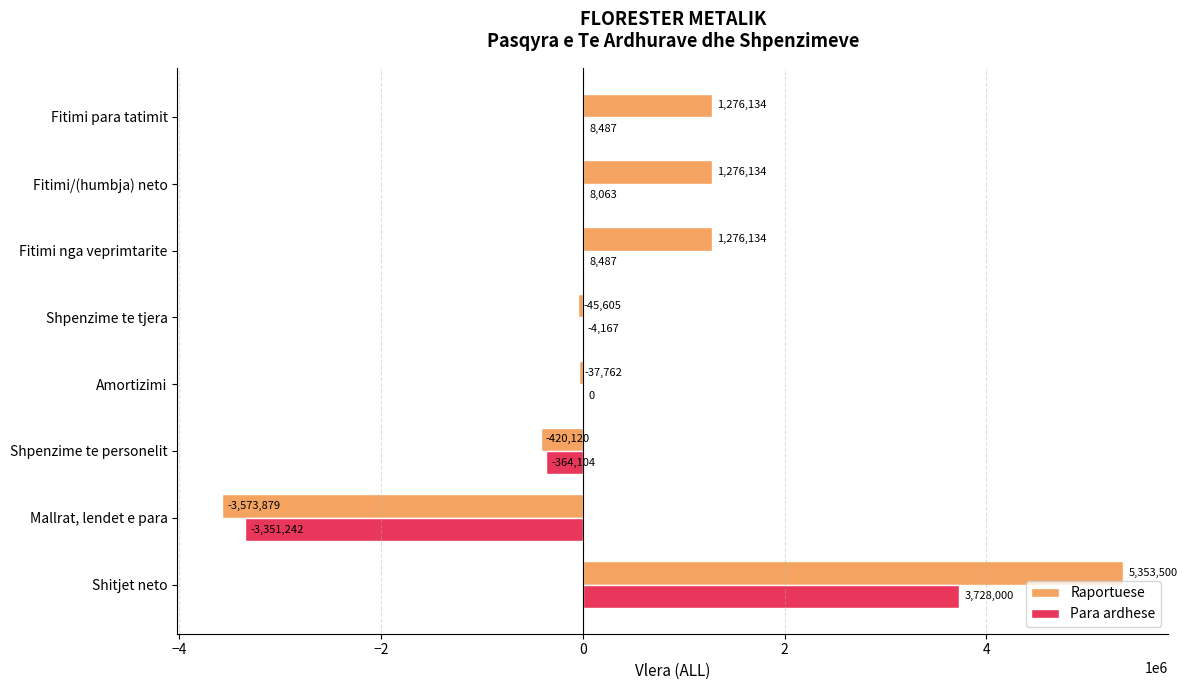

The Para ardhese series shows 0 at Amortizimi. True or false?

True